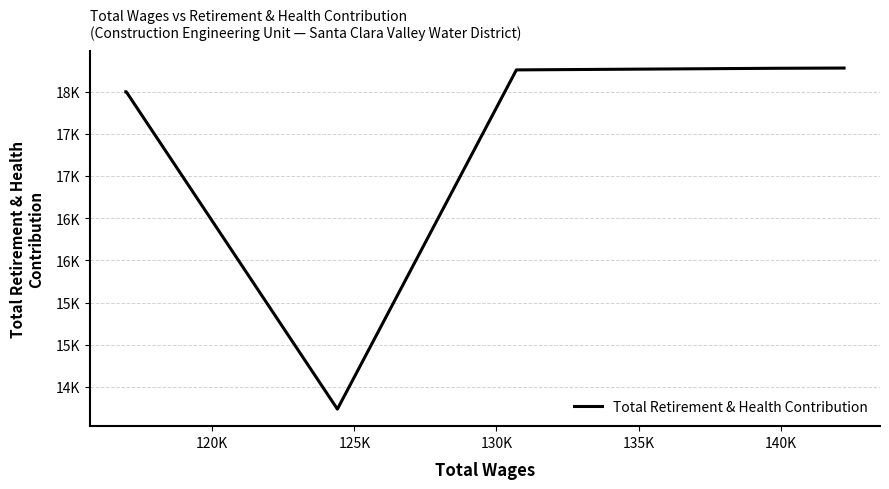

Reading left to right, what are all the values shown in this chart?

17999	17999	14236	18258	18277	18280